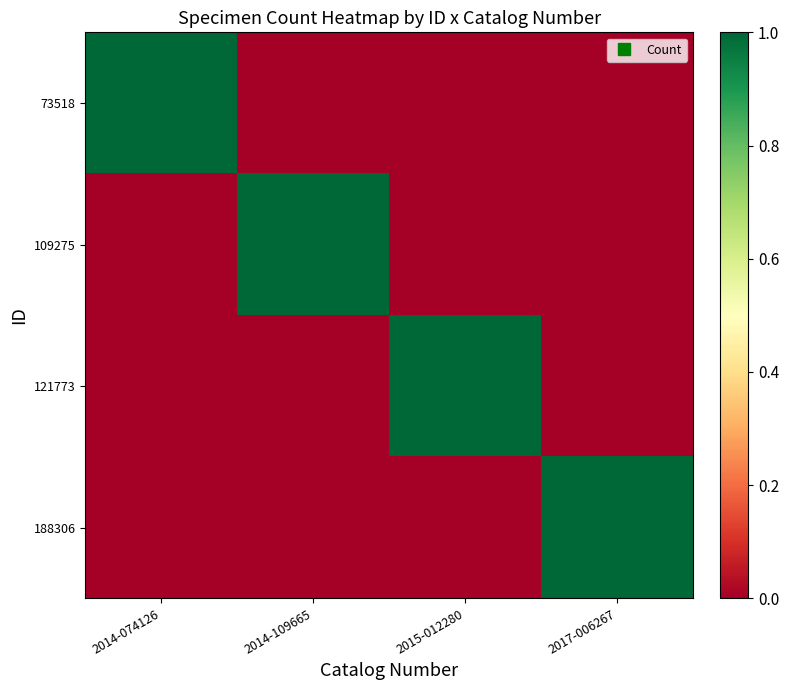

Which series changed the most between 2015-012280 and 2017-006267?

121773